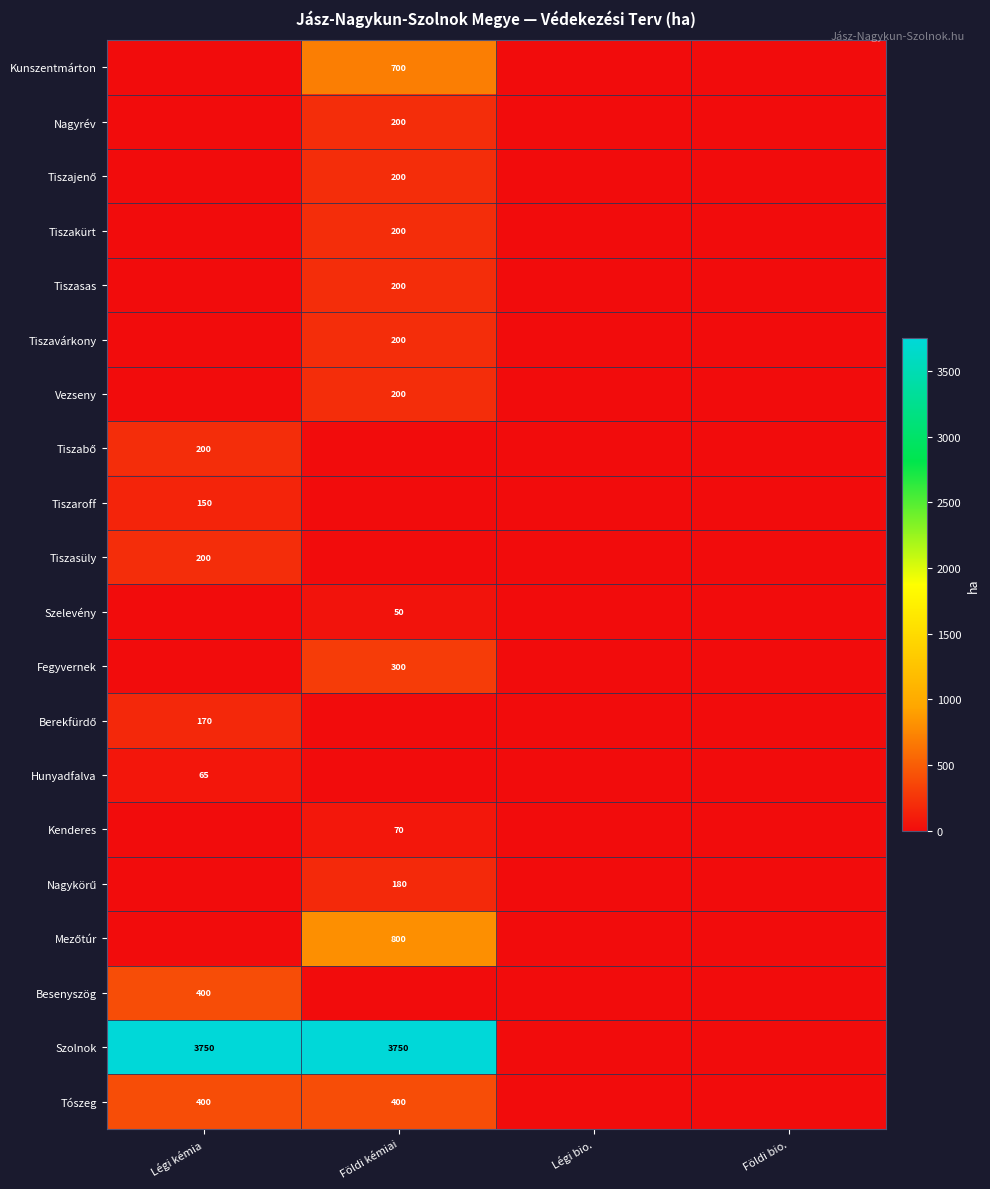

At how many categories does at least one series exceed 518?

2